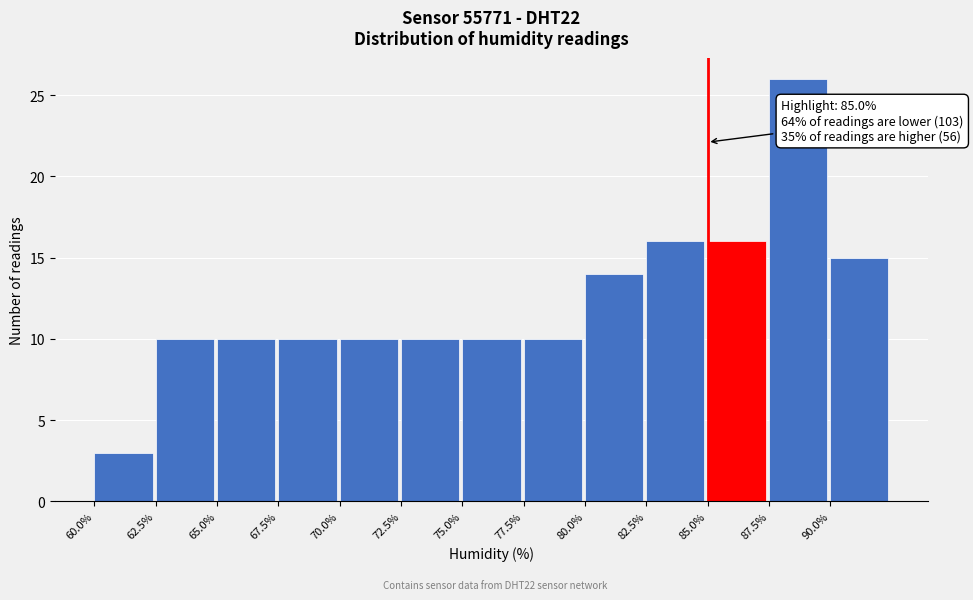

Over which range of the x-axis is the bar tallest?

87.5 to 90.0